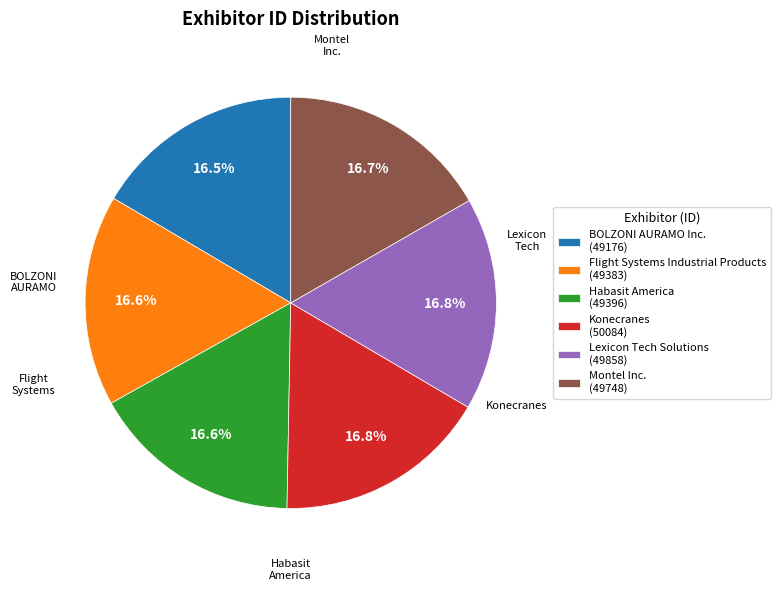

What percentage is NOT represented by Lexicon Tech Solutions?

83.2%